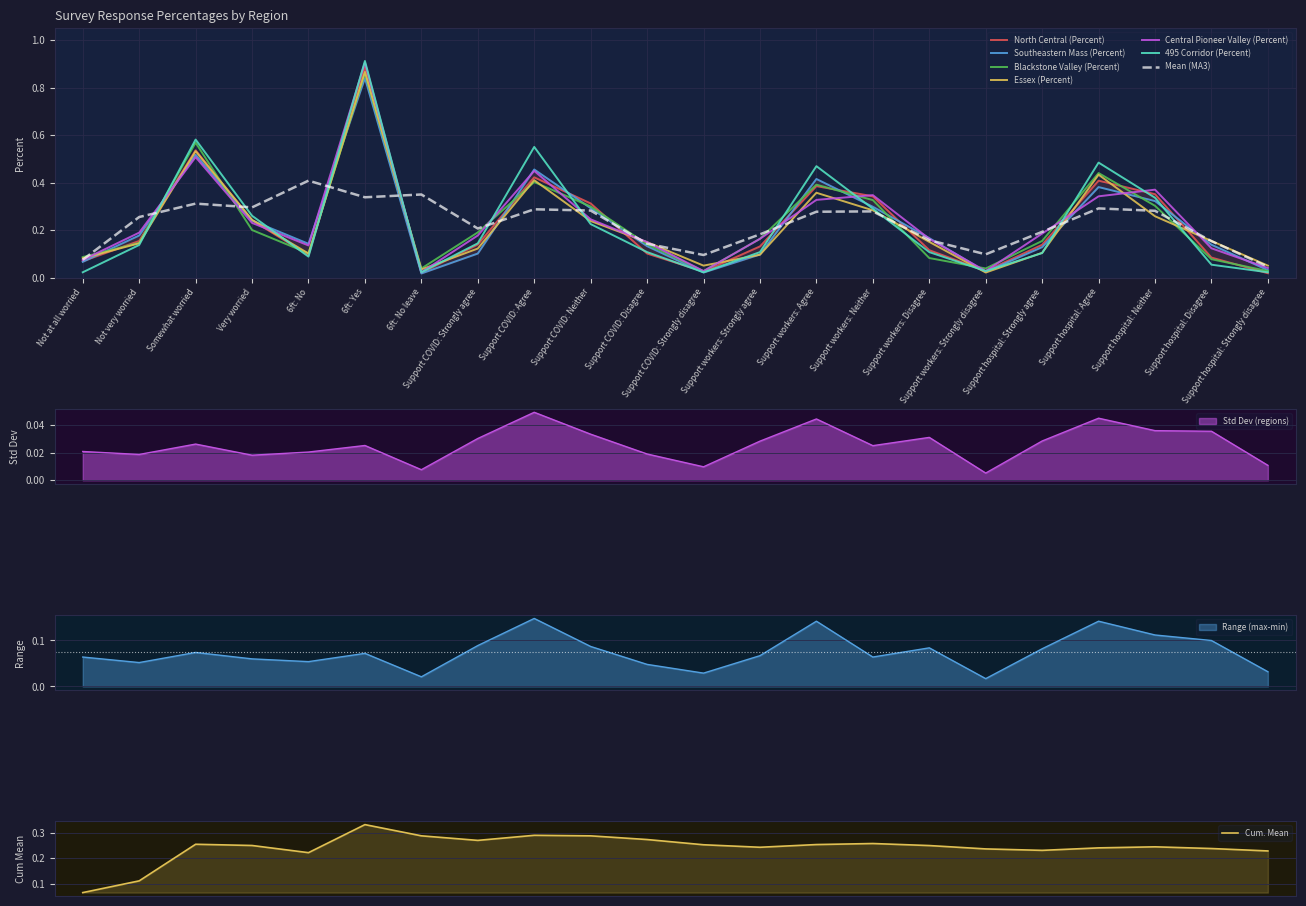

At which category does Blackstone Valley (Percent) reach its first local peak?

Somewhat worried